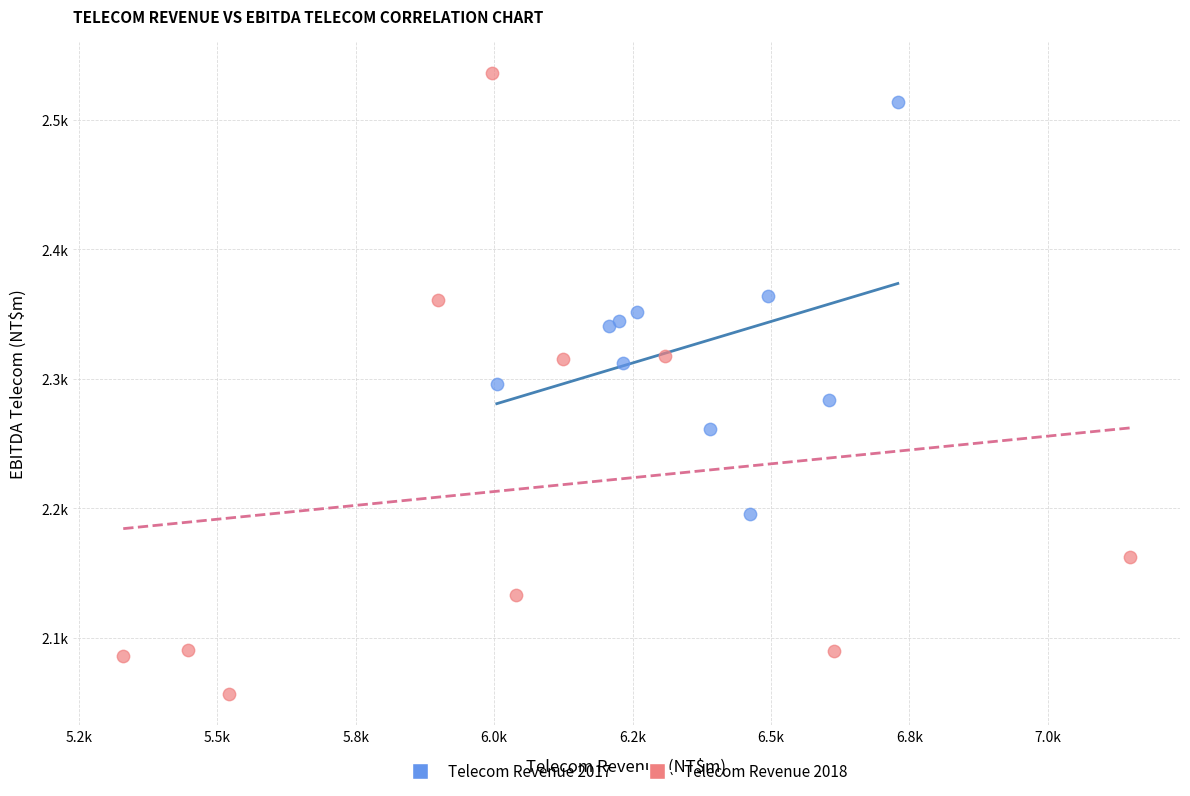

Which series reaches the minimum Y coordinate?

Telecom Revenue 2018